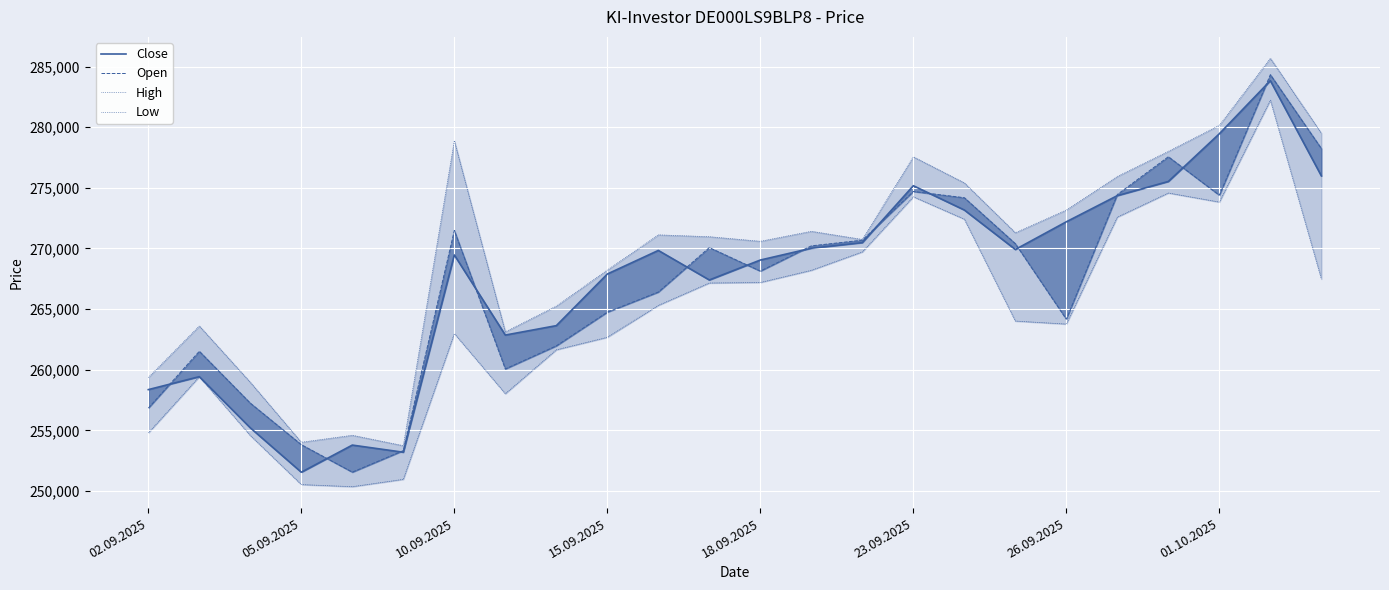

What is the highest value of the High series?

285680